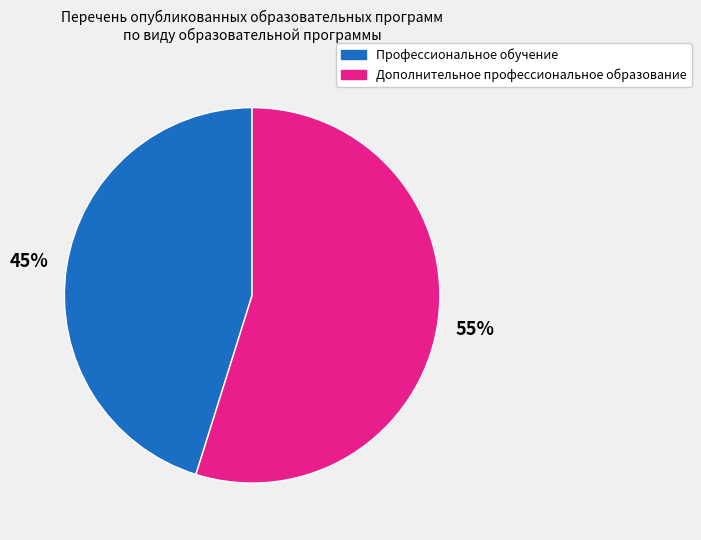

True or false: Профессиональное обучение accounts for 45% of the total.

True